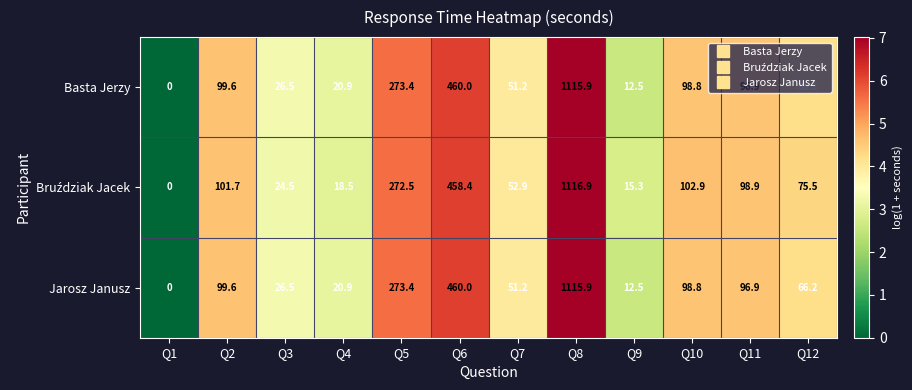

What is the total value across all series at Q5?

819.3